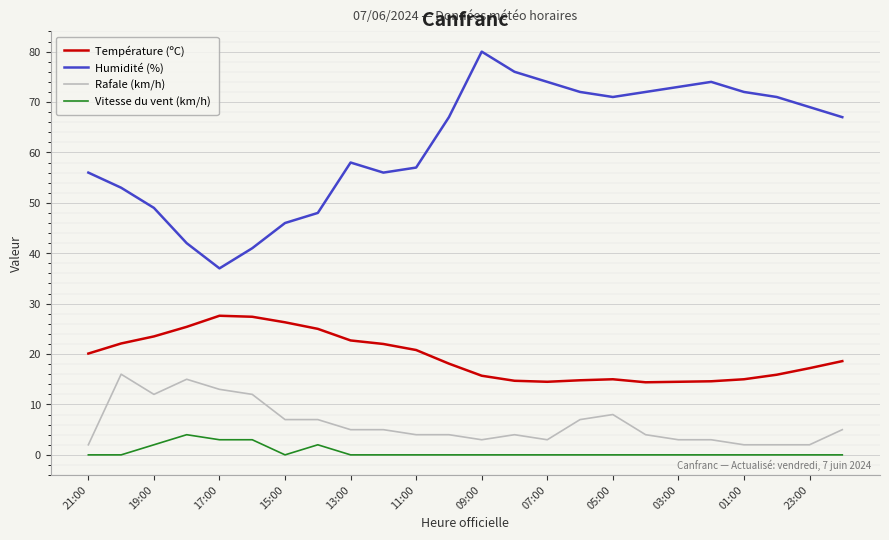

Rank the series by their maximum value, from lowest to highest.

Vitesse du vent (km/h), Rafale (km/h), Température (ºC), Humidité (%)